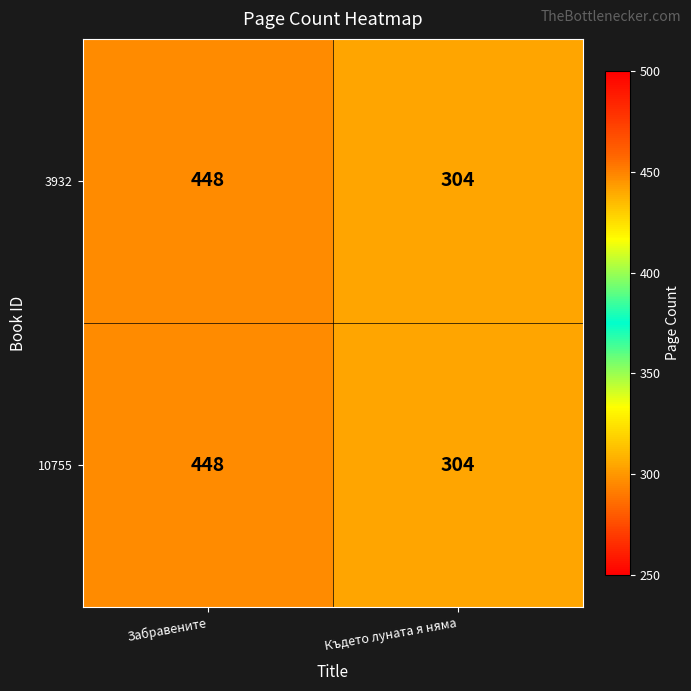

Reading left to right, list all the values displayed in this chart.

3932: Забравените=448	Където луната я няма=304
10755: Забравените=448	Където луната я няма=304